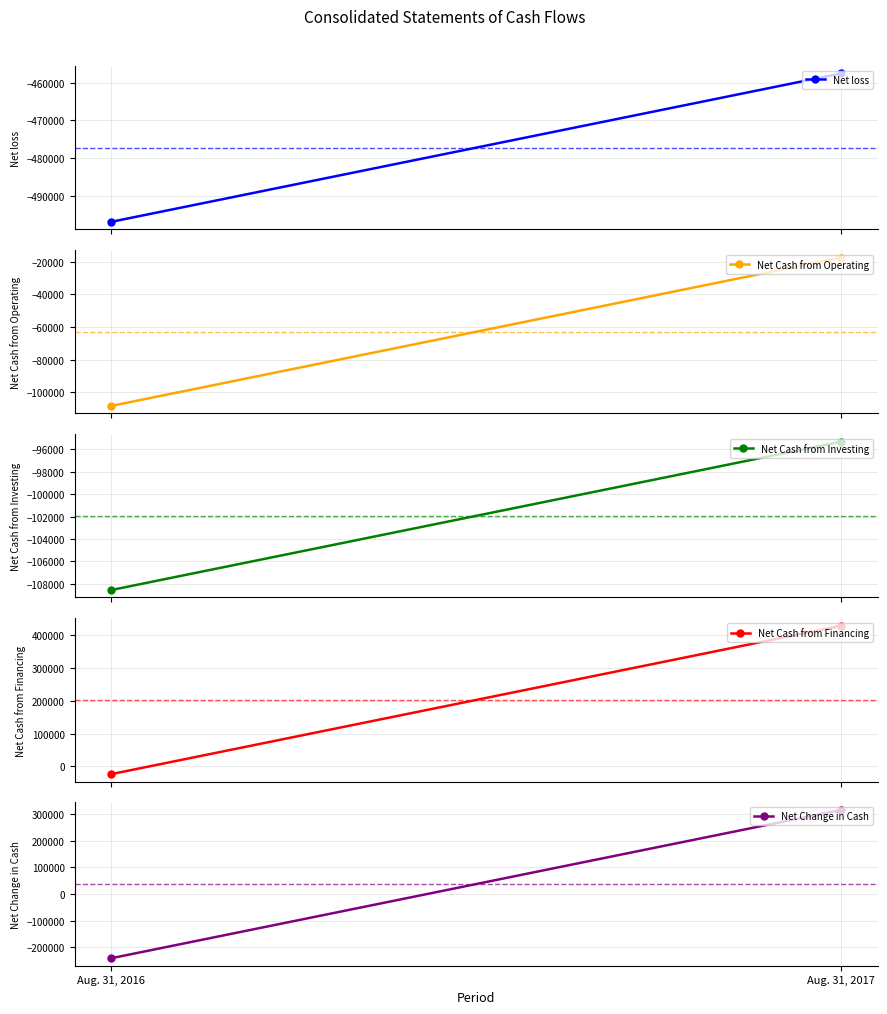

At which category is the sum across all series the highest?

Aug. 31, 2017